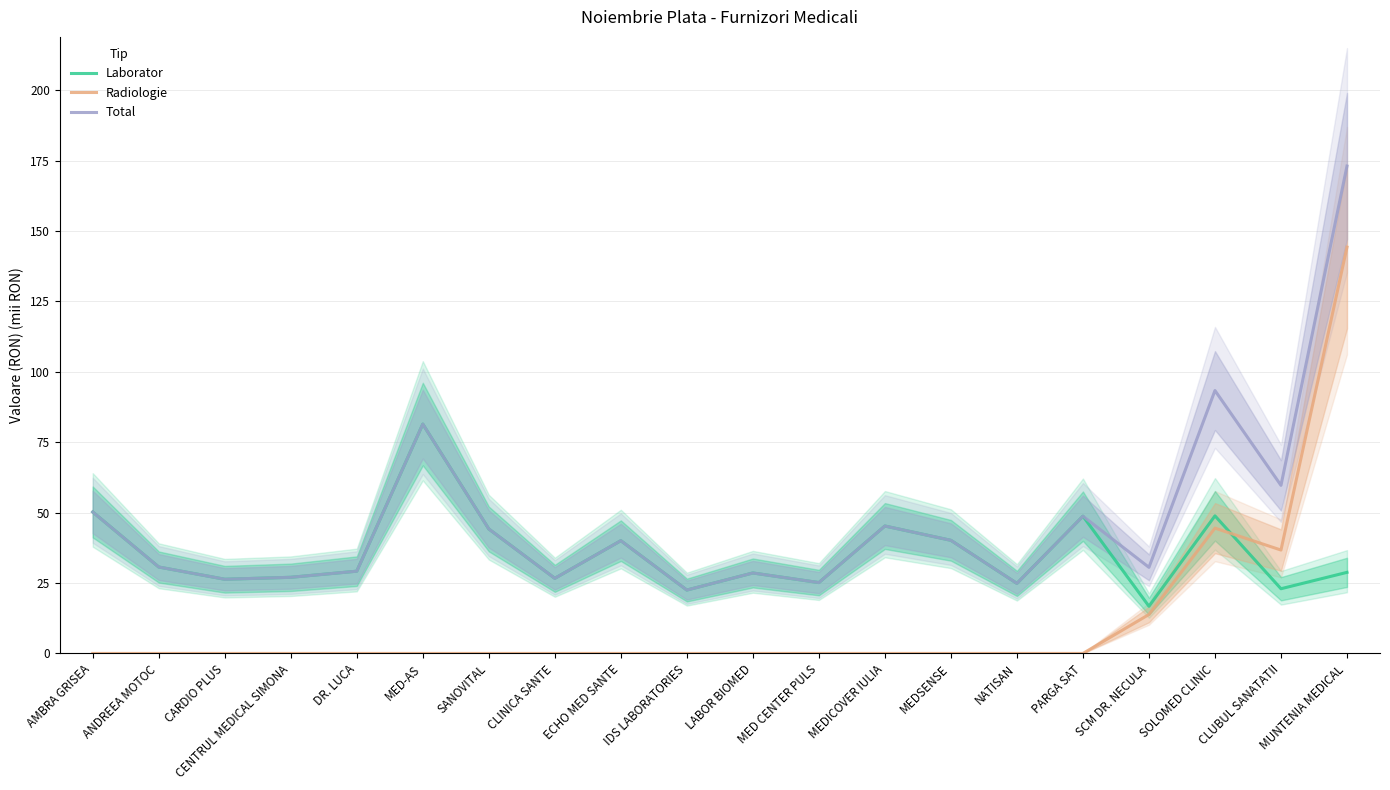

List the labels in order of Radiologie value, smallest first.

AMBRA GRISEA, ANDREEA MOTOC, CARDIO PLUS, CENTRUL MEDICAL SIMONA, DR. LUCA, MED-AS, SANOVITAL, CLINICA SANTE, ECHO MED SANTE, IDS LABORATORIES, LABOR BIOMED, MED CENTER PULS, MEDICOVER IULIA, MEDSENSE, NATISAN, PARGA SAT, SCM DR. NECULA, CLUBUL SANATATII, SOLOMED CLINIC, MUNTENIA MEDICAL